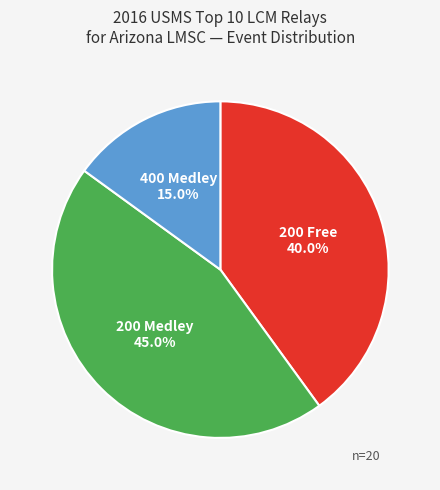

To the nearest percent, what is the average slice percentage?

33%